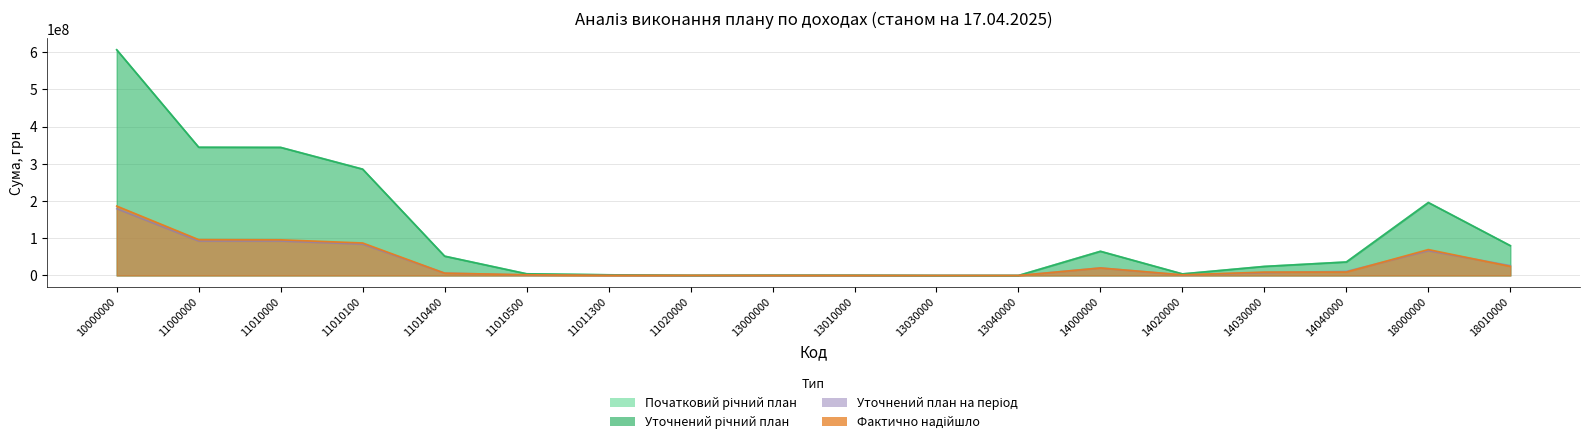

At which label does Уточнений план на період reach its peak?

10000000